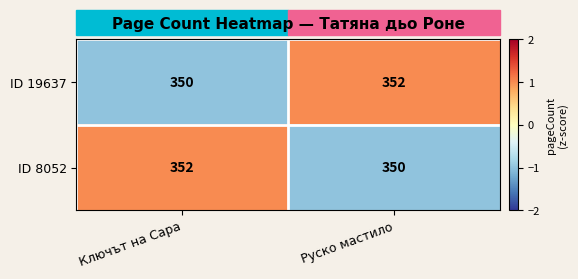

Rank the series at Ключът на Сара from lowest to highest value.

ID 19637, ID 8052